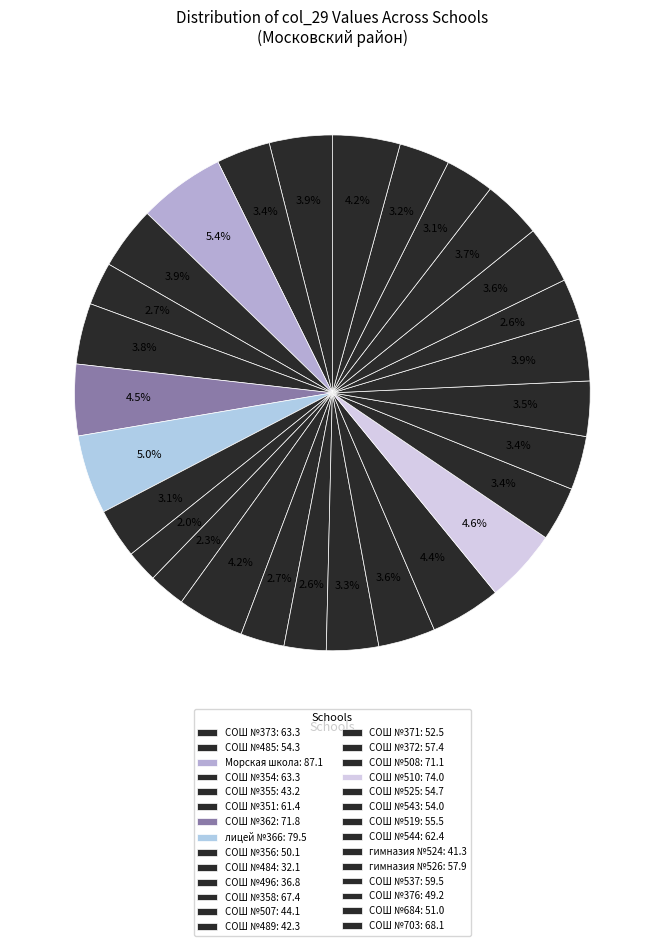

How many segments does this pie chart have?

28